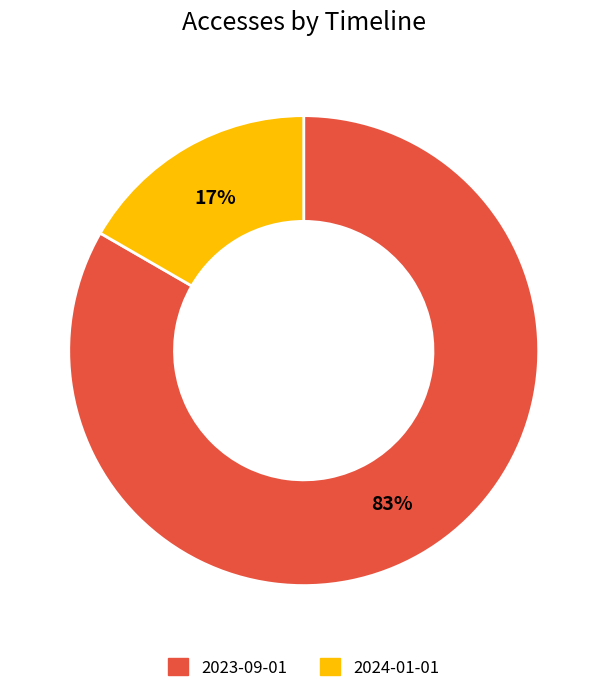

To the nearest percent, what is the average slice percentage?

50%